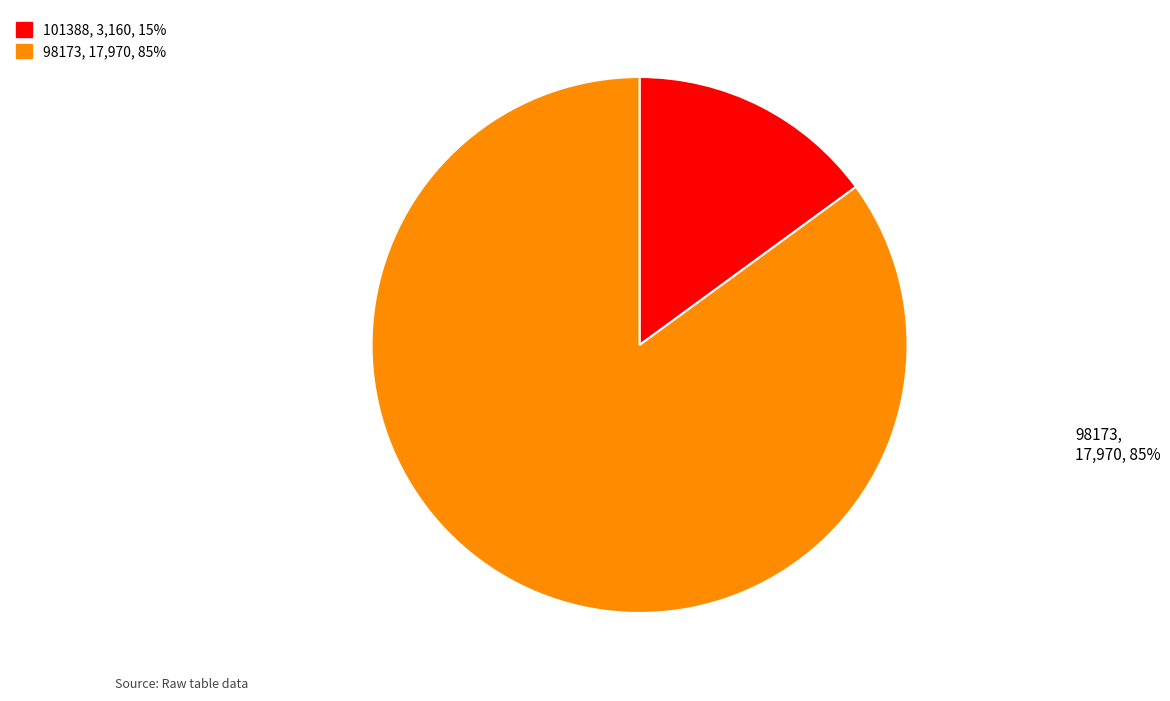

The 98173 slice represents 96% of the pie. True or false?

False